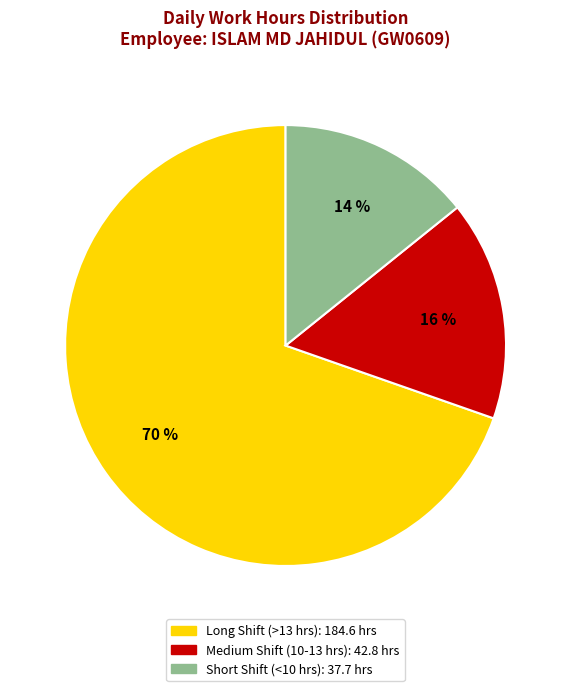

To the nearest percent, what is the average slice percentage?

33%